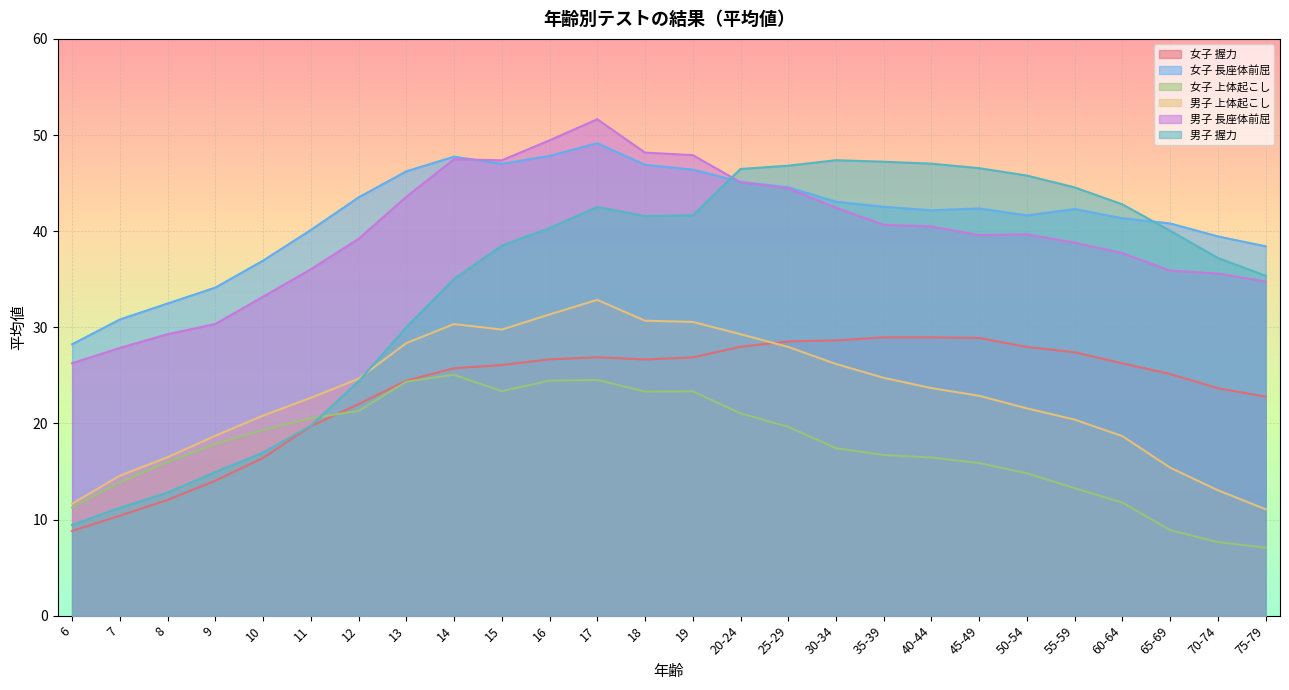

Where is the first local minimum for 女子 長座体前屈?

15